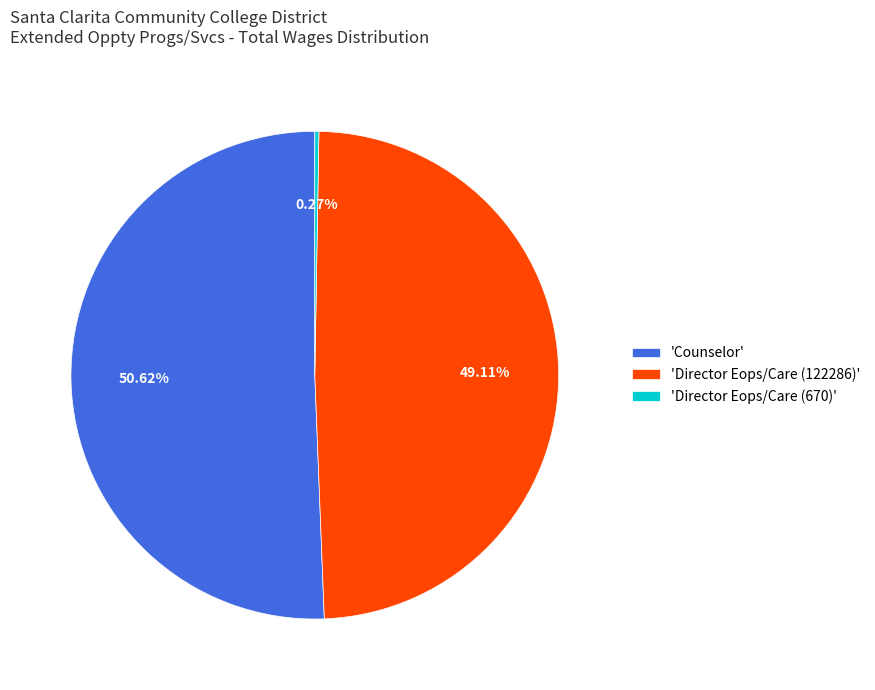

Which slice represents more than half of the pie?

'Counselor'